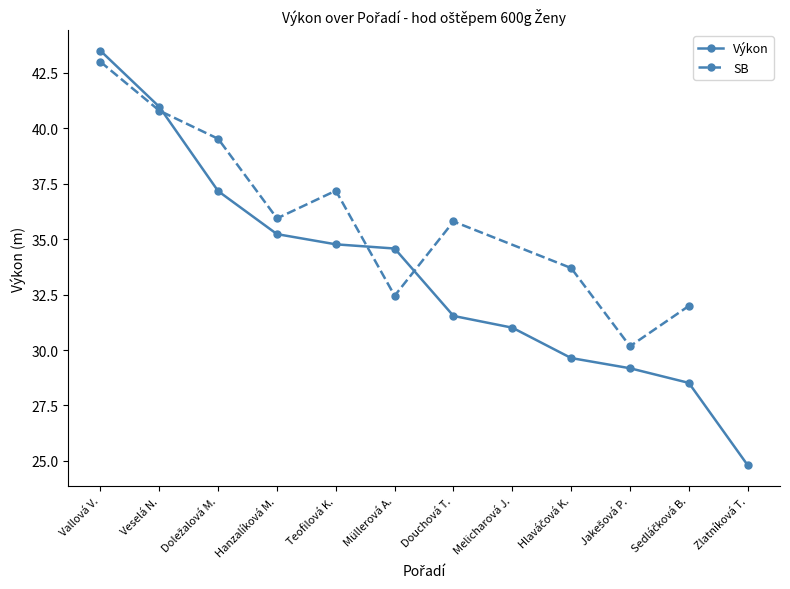

At which label does Výkon reach its peak?

Vallová V.